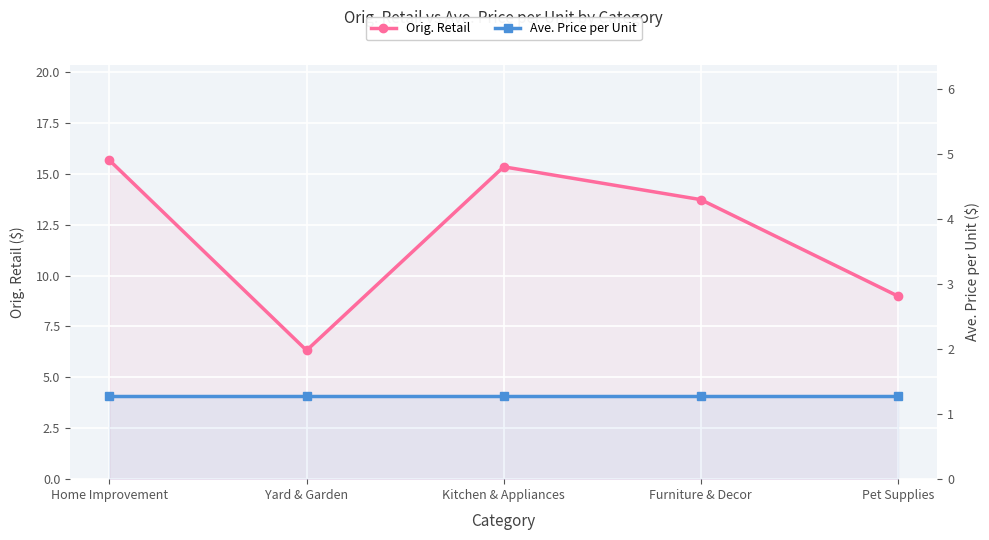

Which has a higher value, Furniture & Decor or Home Improvement?

Home Improvement